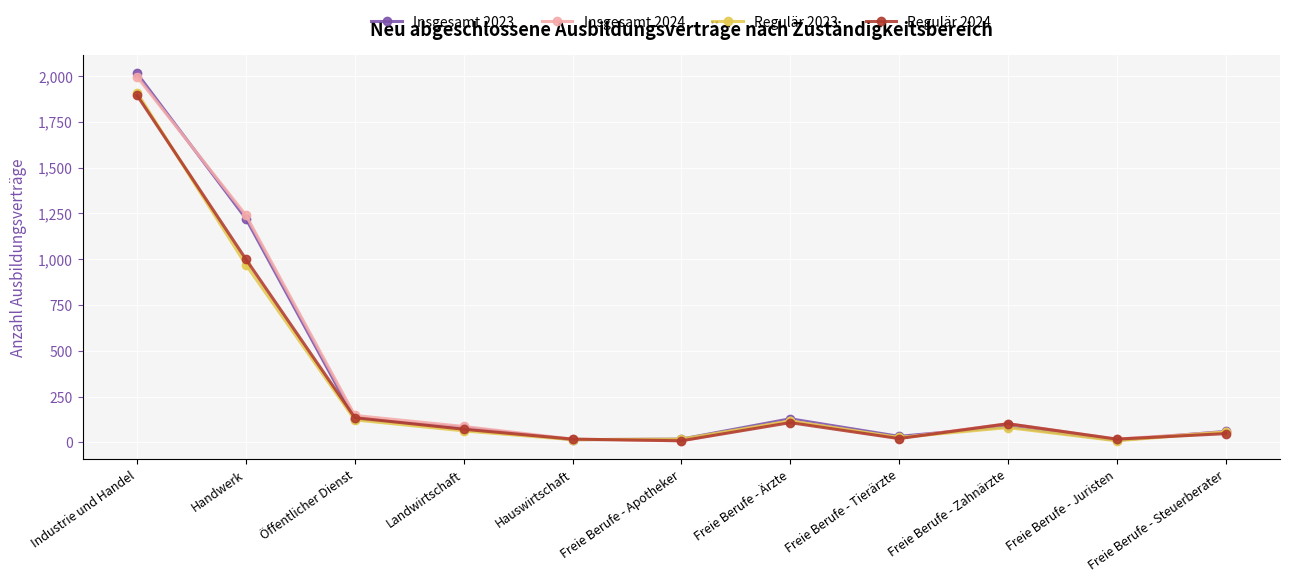

The value of Regulär 2023 at Freie Berufe - Steuerberater is 57. True or false?

True